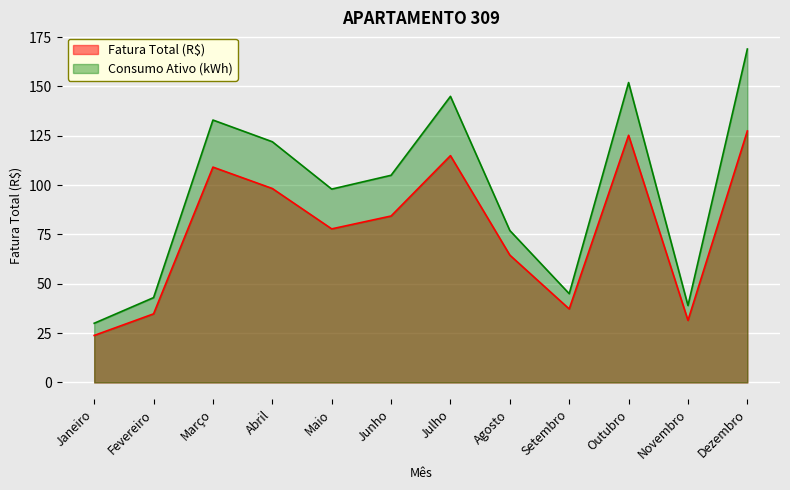

How many values in the Fatura Total (R$) series exceed 84?

6